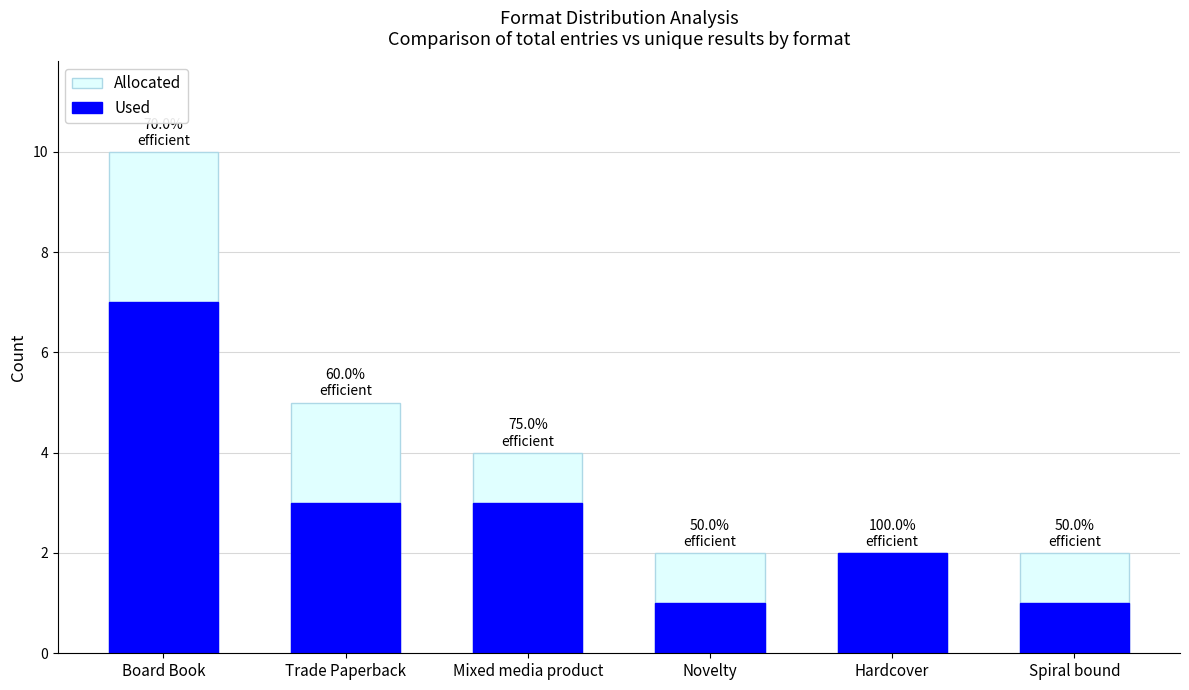

Reading left to right, what are all the values shown in this chart?

Allocated: 10	5	4	2	2	2
Used: 7	3	3	1	2	1